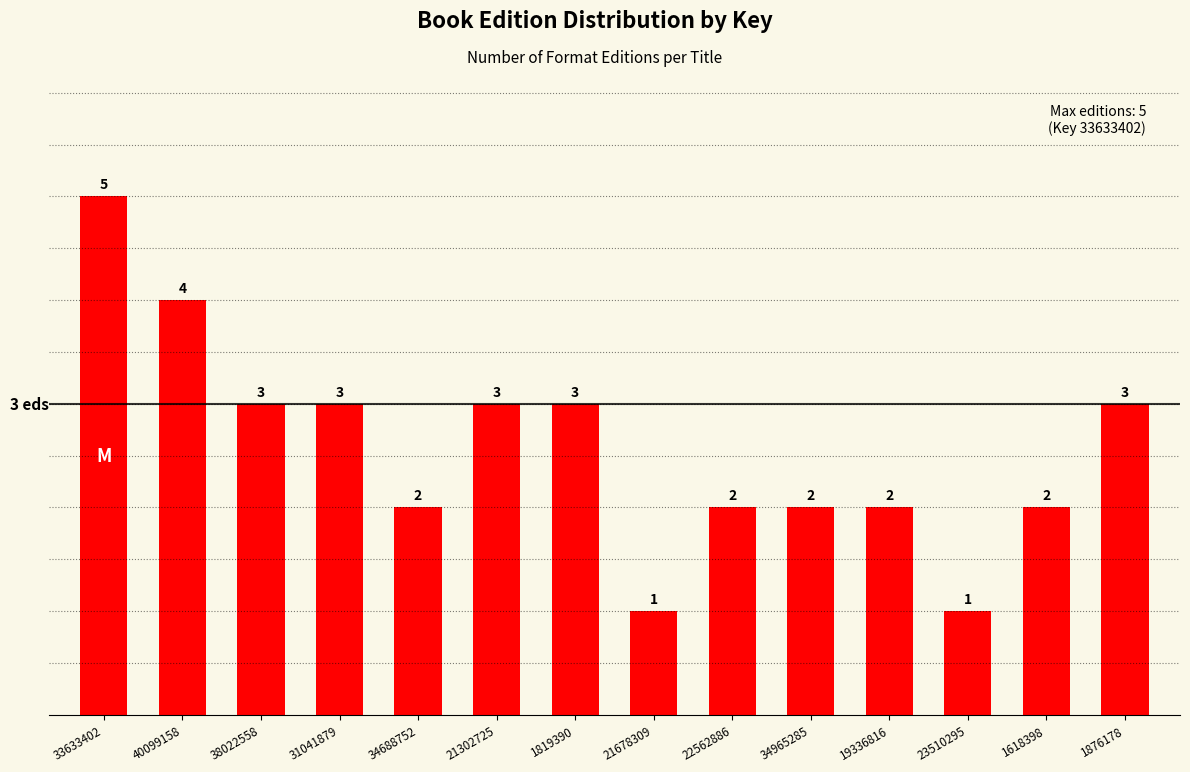

Reading left to right, what are all the values shown in this chart?

33633402=5	40099158=4	38022558=3	31041879=3	34688752=2	21302725=3	1819390=3	21678309=1	22562886=2	34965285=2	19336816=2	23510295=1	1618398=2	1876178=3